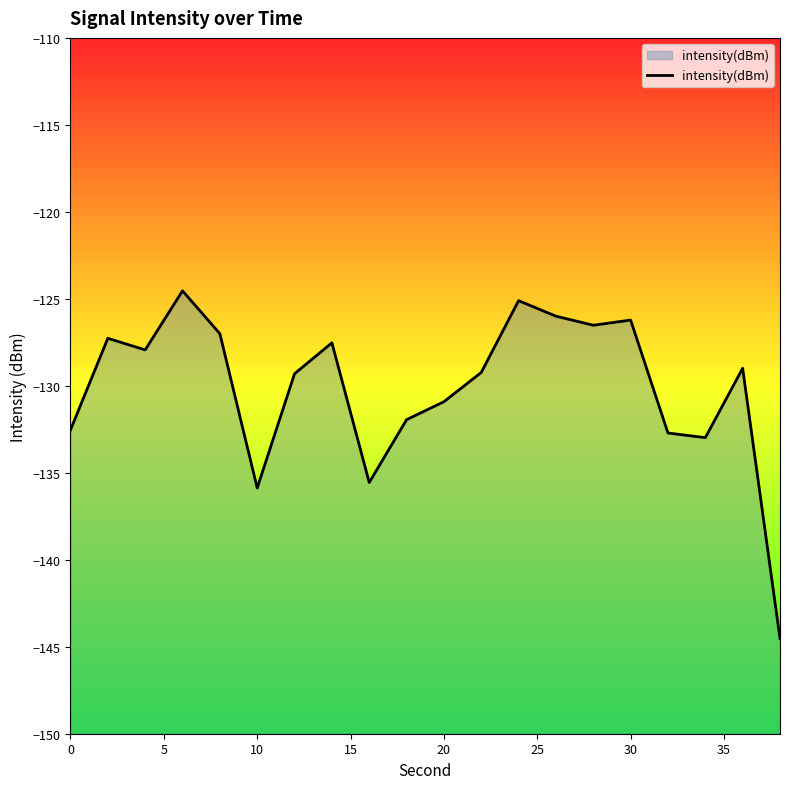

True or false: the data has more than 2 interior local peaks.

True